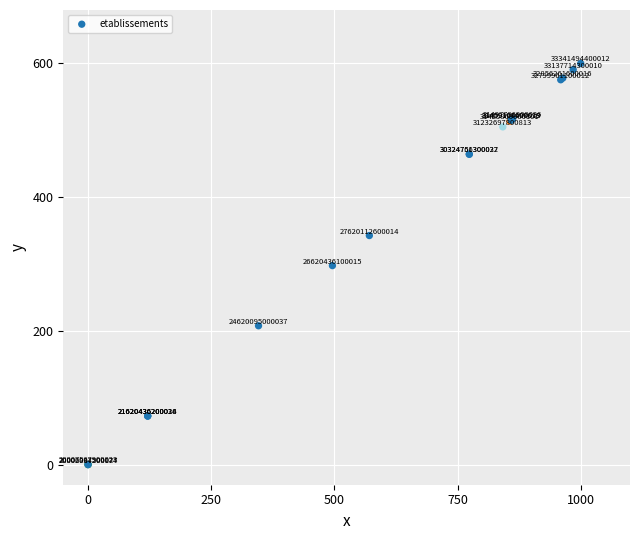

What Y value in the scatter plot is closest to 300?

297.7